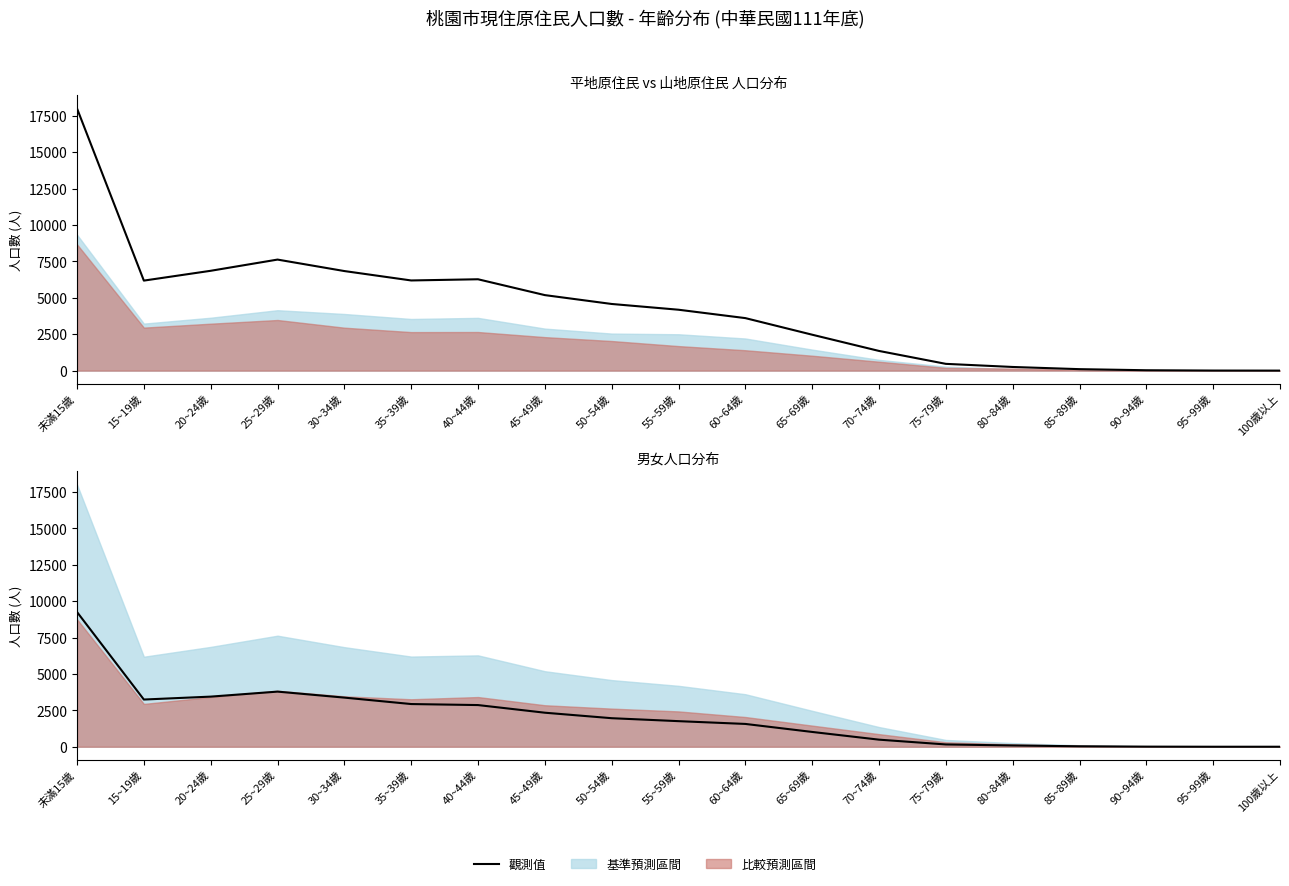

Reading right to left, extract all data points from this chart.

總計: 1	5	26	101	251	465	1352	2467	3607	4183	4578	5187	6275	6193	6839	7627	6857	6183	18006
男性: 0	0	7	30	87	157	486	1016	1566	1757	1960	2337	2862	2932	3374	3786	3442	3242	9252